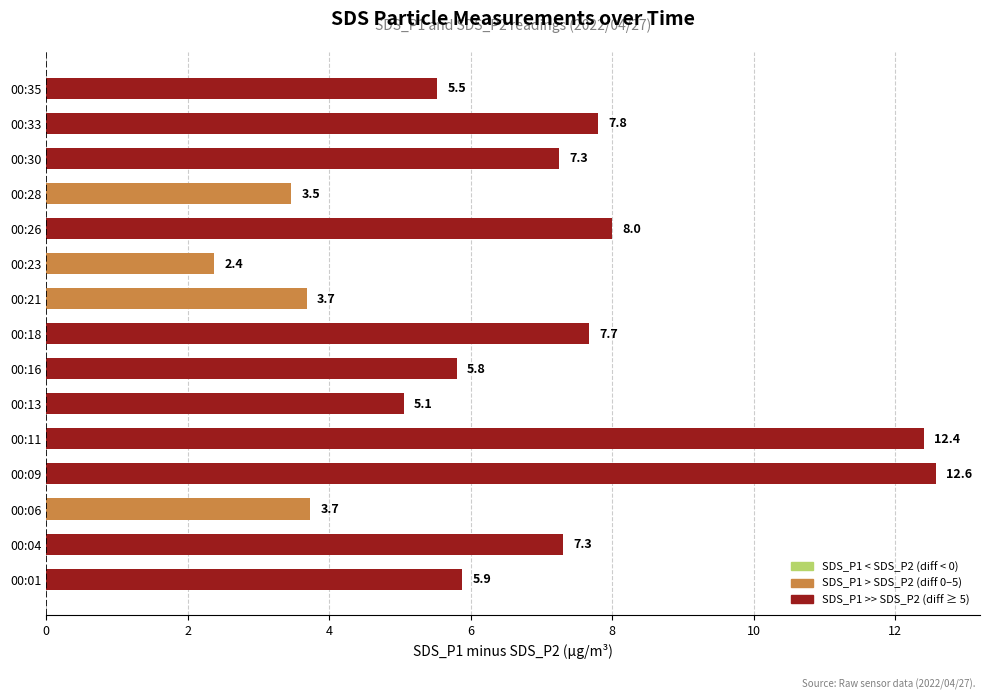

What is the difference between the maximum and minimum values?

10.2